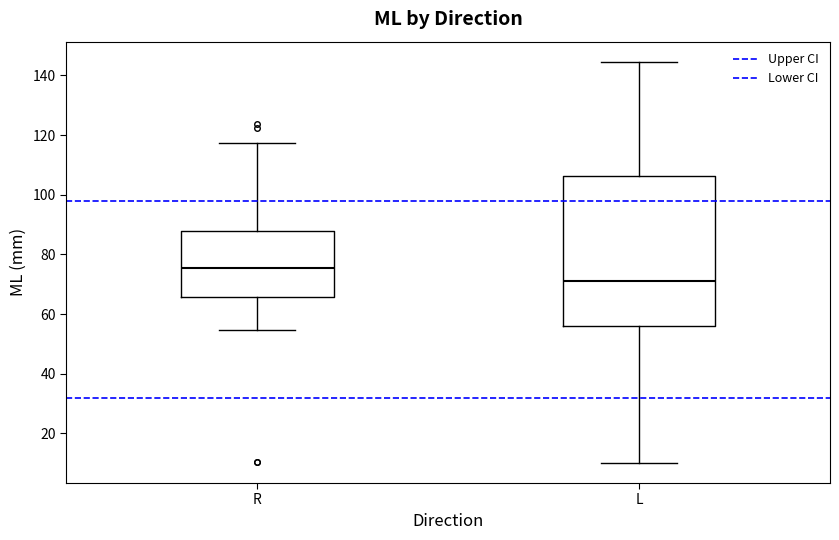

Which box is the tallest, from its lower edge to its upper edge?

L